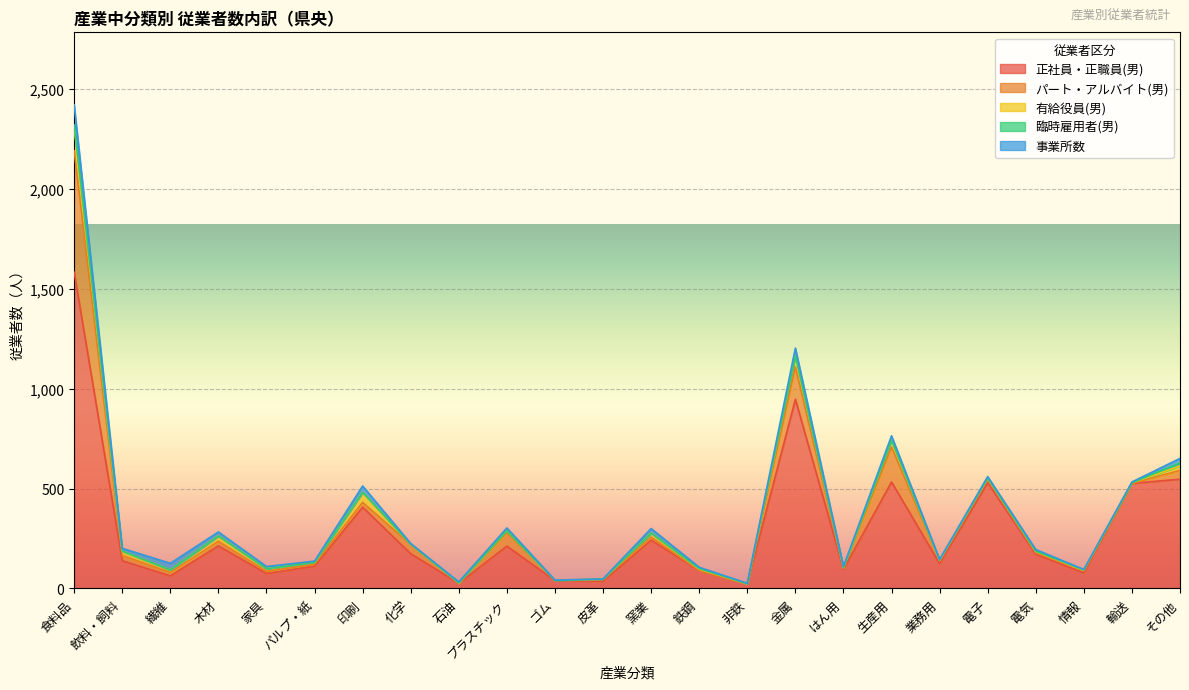

What value does the 有給役員(男) series have at 鉄鋼?

6